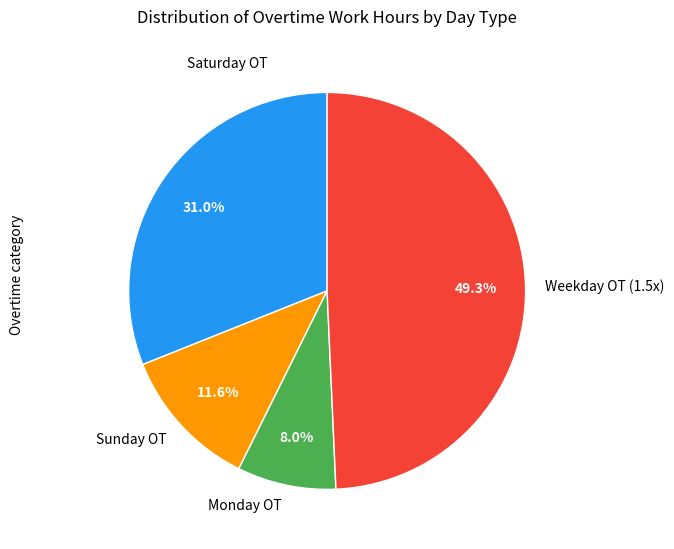

Rank the categories by value from highest to lowest.

Weekday OT (1.5x), Saturday OT, Sunday OT, Monday OT